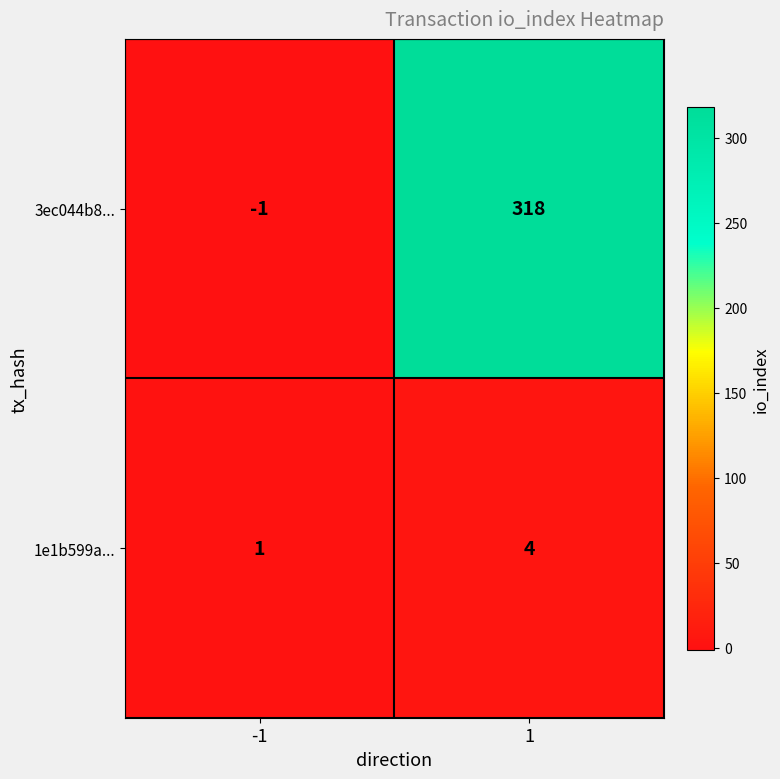

The value of 1e1b599a... at -1 is 0. True or false?

False